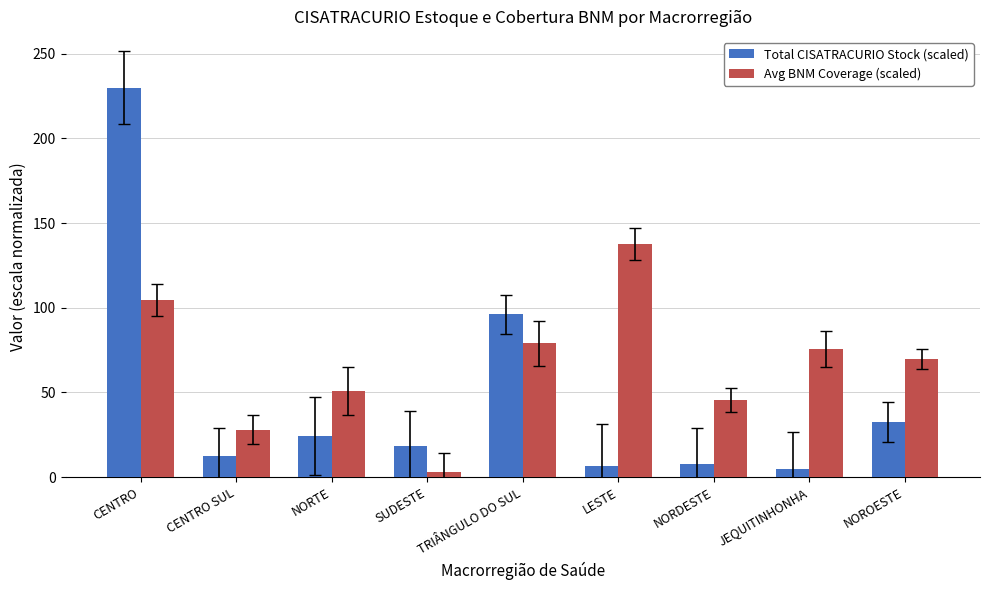

What value does the Avg BNM Coverage (scaled) series have at CENTRO?

104.5